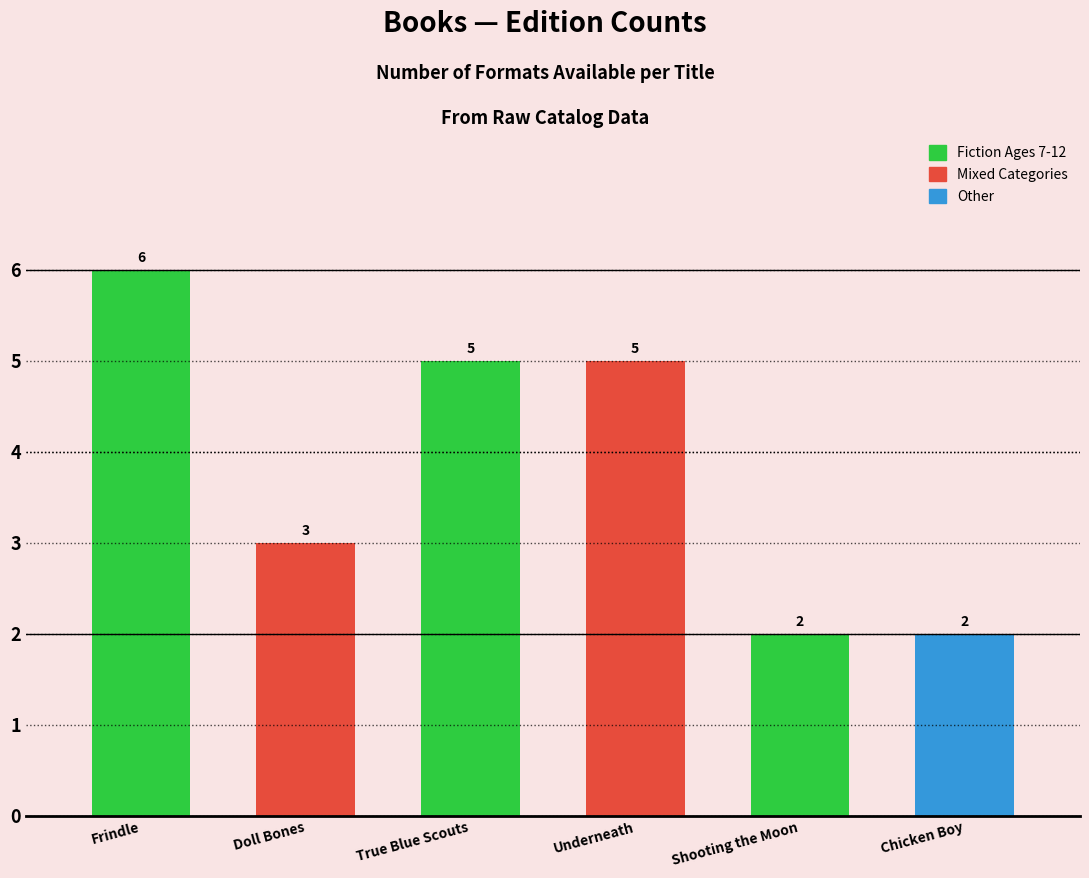

Reading right to left, list all the values displayed in this chart.

2	2	5	5	3	6